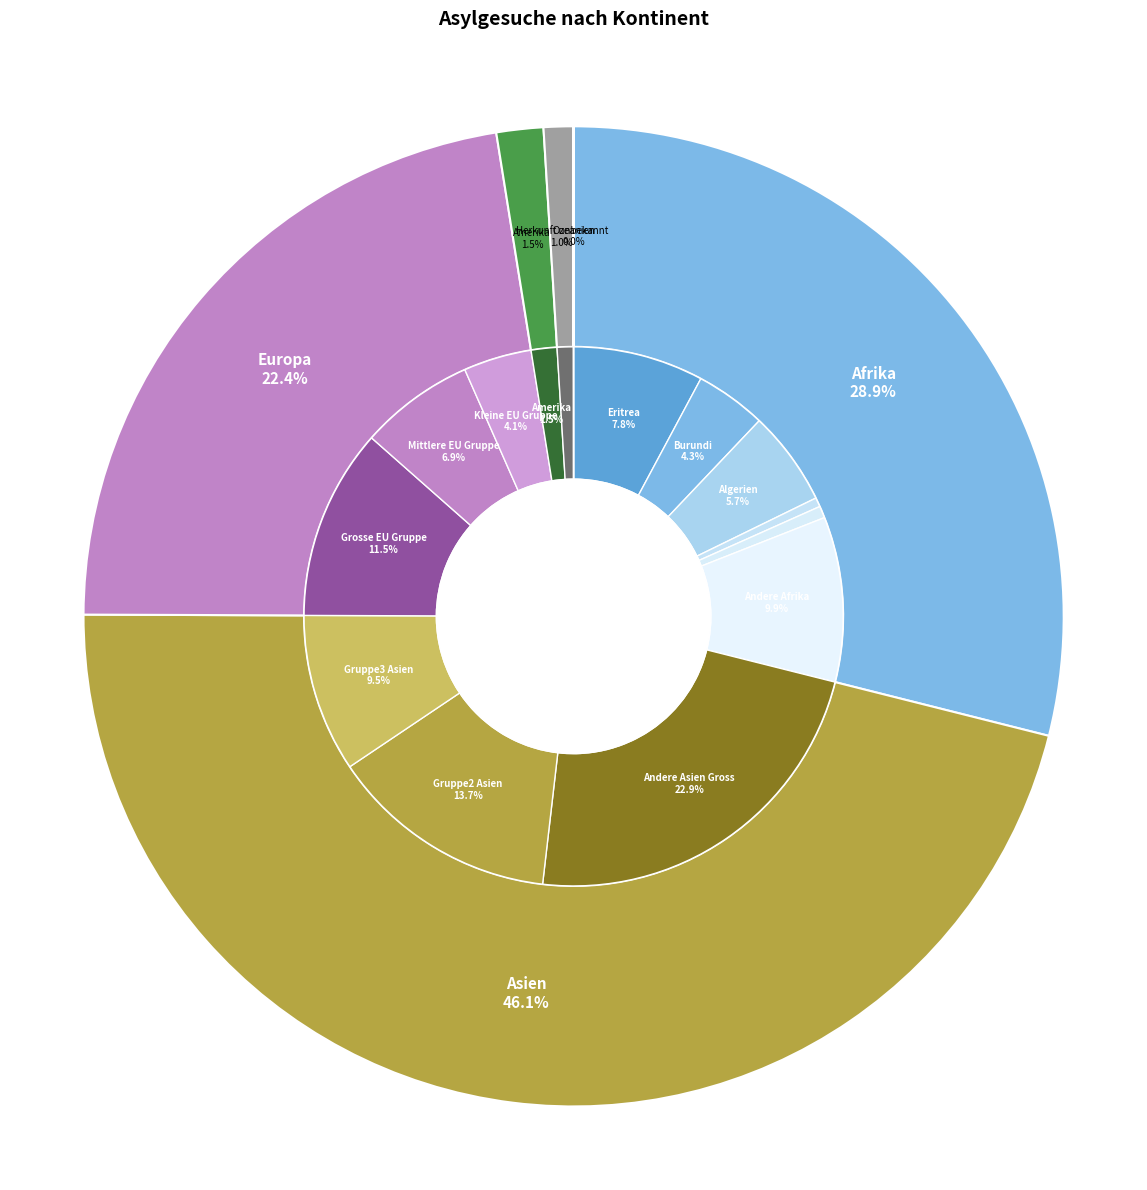

Is Ozeanien the majority of the pie?

No